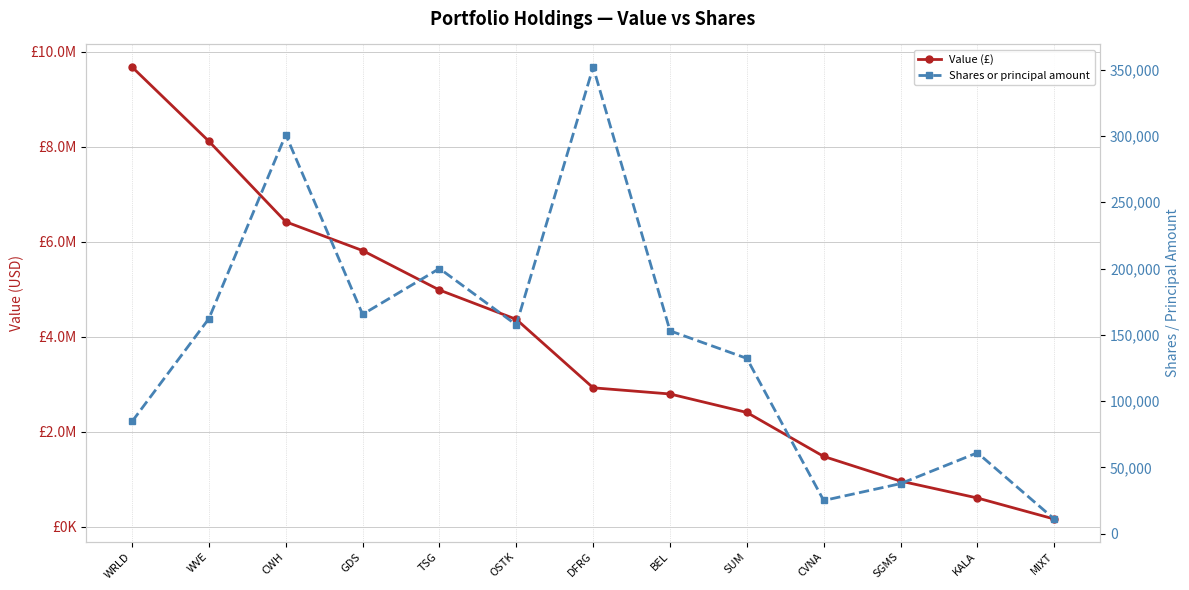

True or false: Value (£) and Shares or principal amount cross at least once.

False